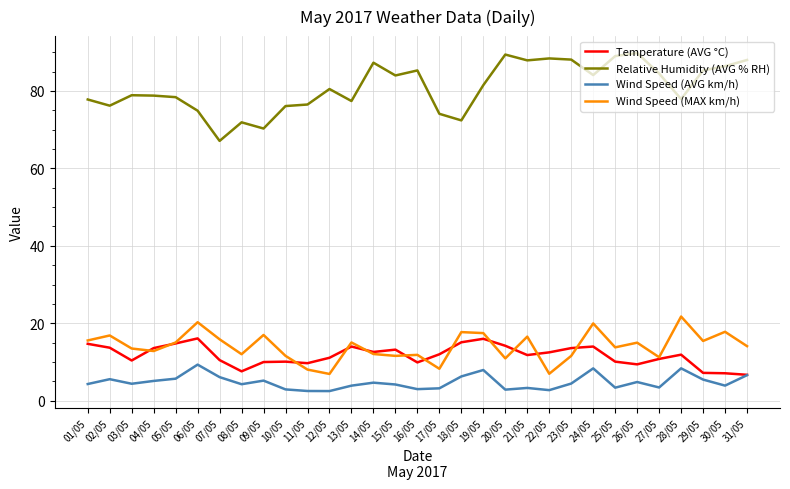

What is the difference between the Temperature (AVG °C) values at 17/05 and 05/05?

2.8